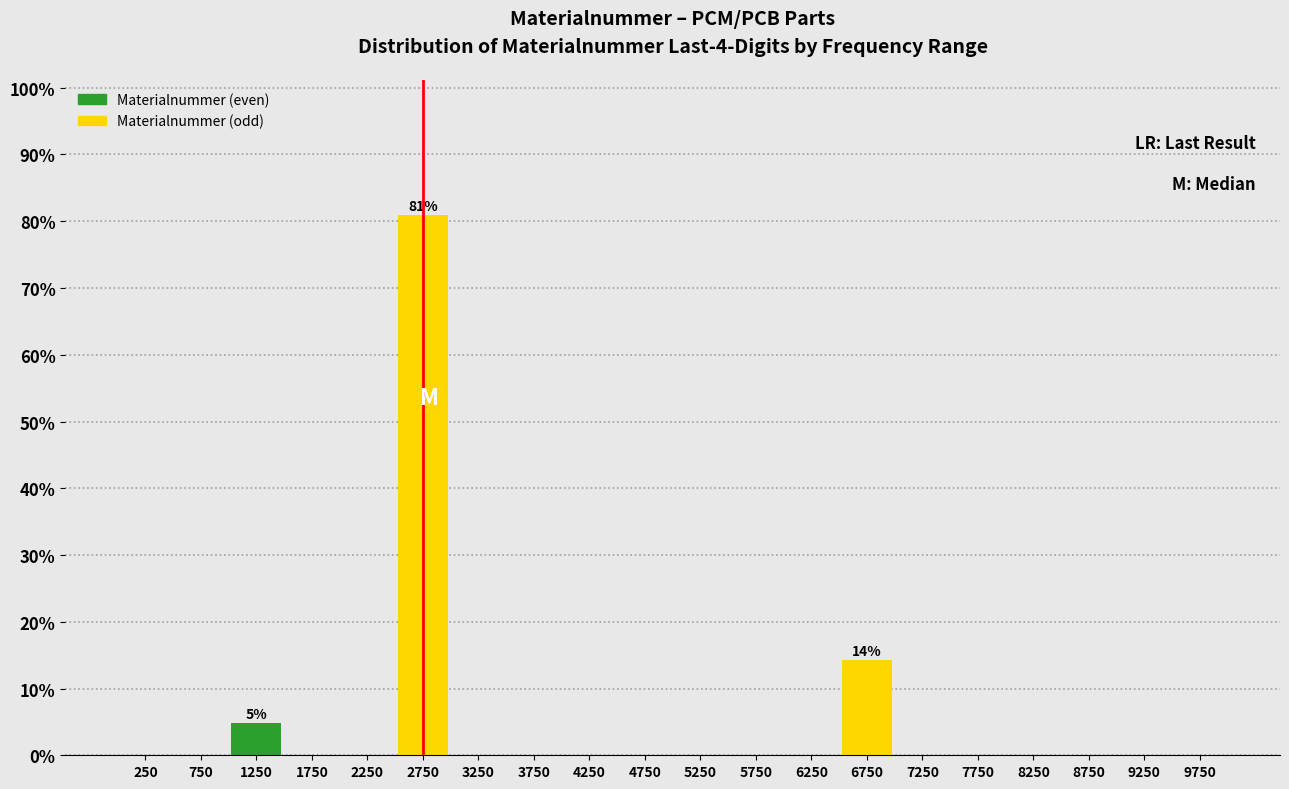

Which range on the x-axis has the tallest bar?

2500 to 3000